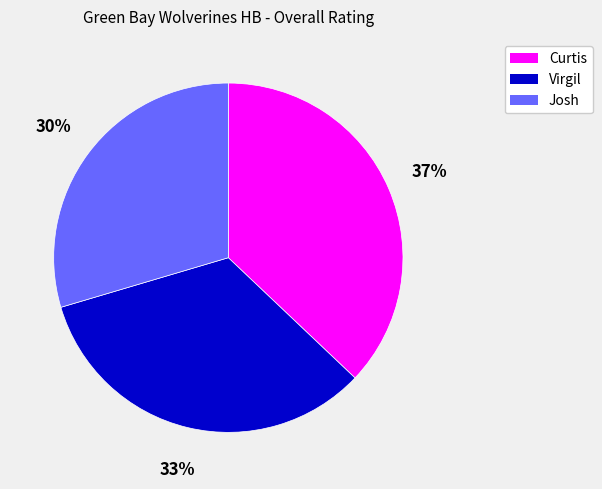

To the nearest percent, what is the average slice percentage?

33%